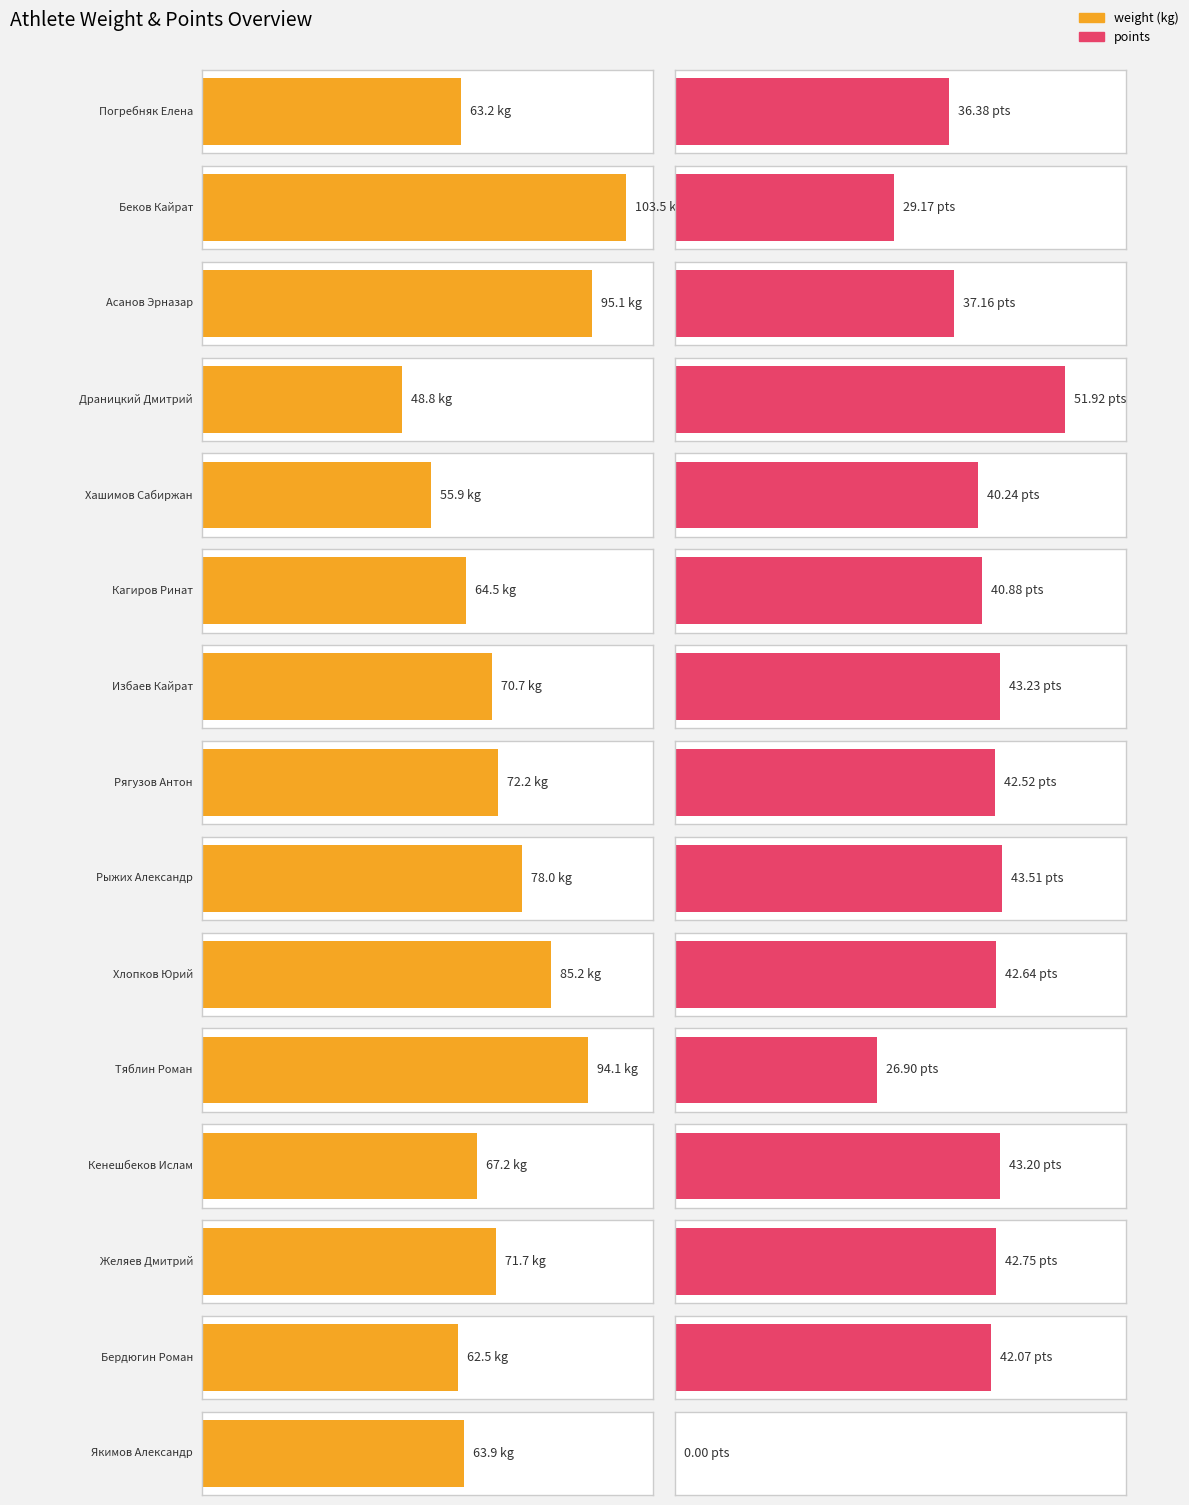

What is the label of the 15th bar from the right?

Погребняк Елена